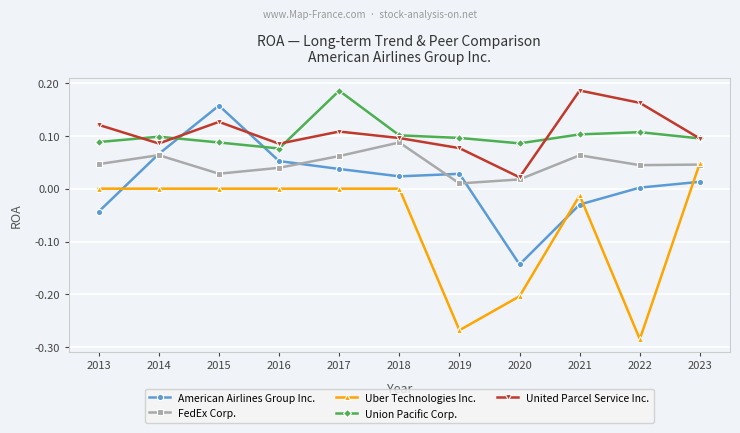

Rank the series at 2017 from highest to lowest value.

Union Pacific Corp., United Parcel Service Inc., FedEx Corp., American Airlines Group Inc., Uber Technologies Inc.